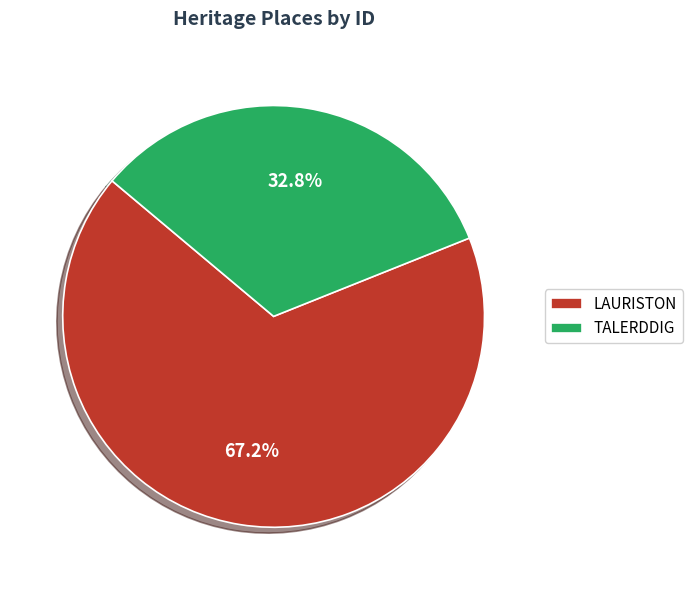

Approximately how many times larger is the value at LAURISTON compared to TALERDDIG?

2.0